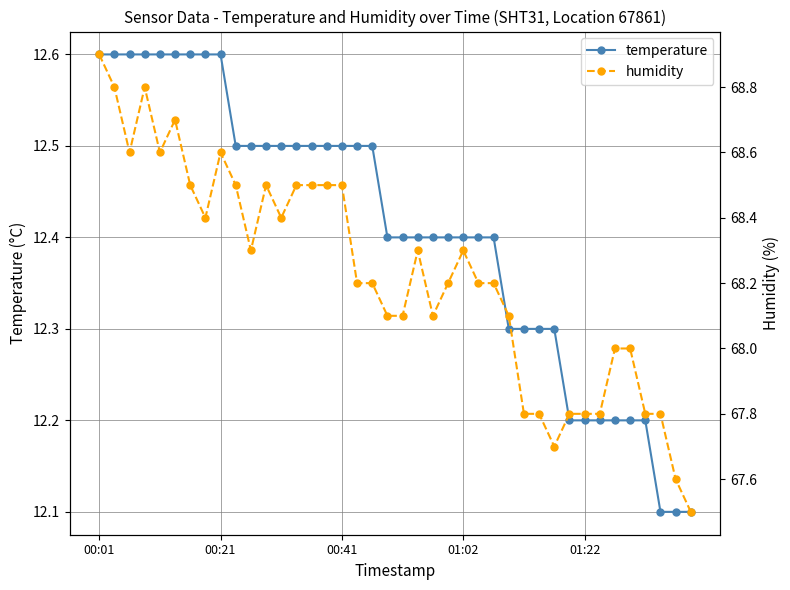

What position from the left is 6?

7